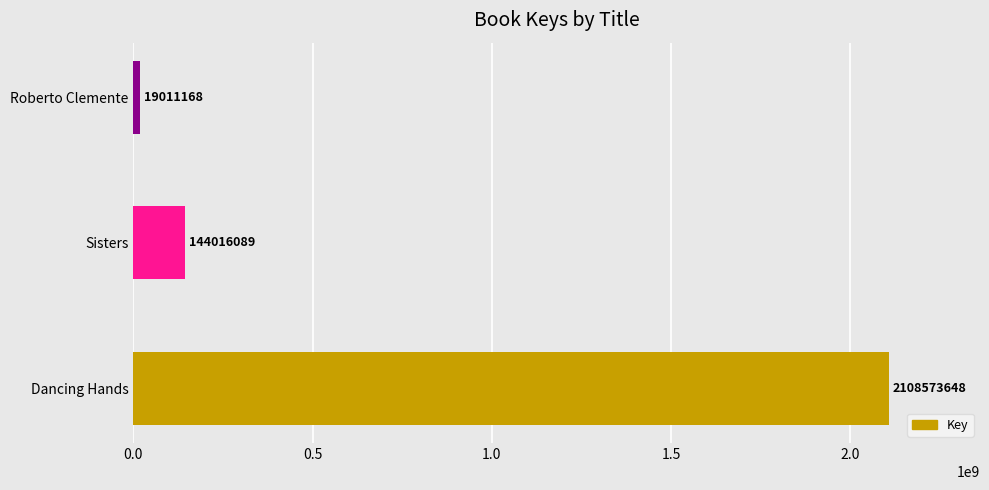

The chart shows a value of 43894544 at Sisters. True or false?

False